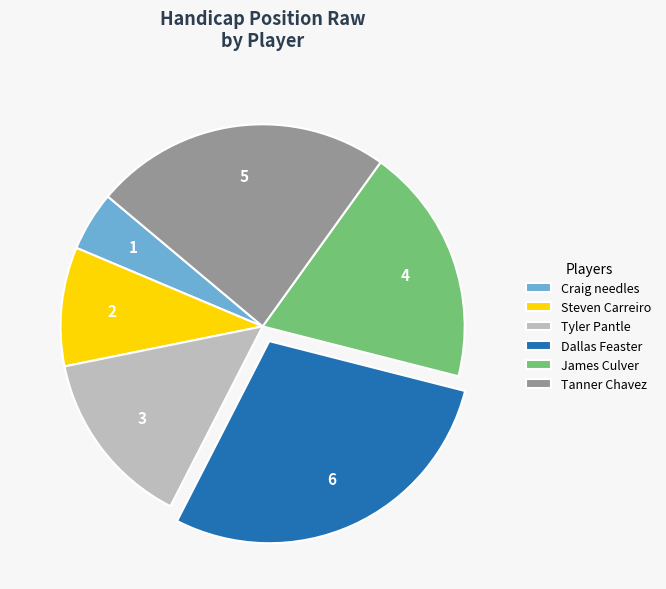

Which has a higher value, Tanner Chavez or James Culver?

Tanner Chavez